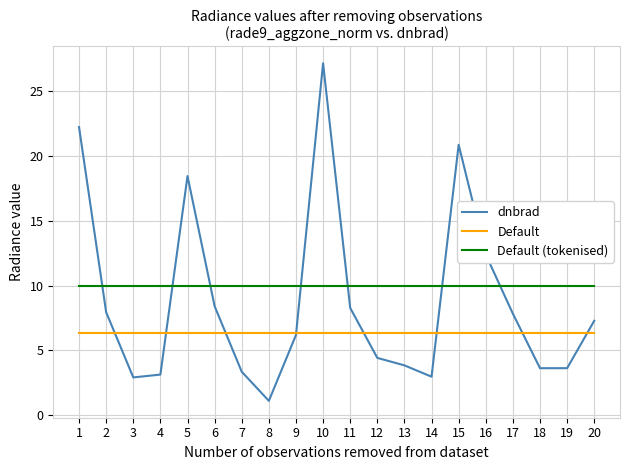

Read the Default value at 17.

6.3